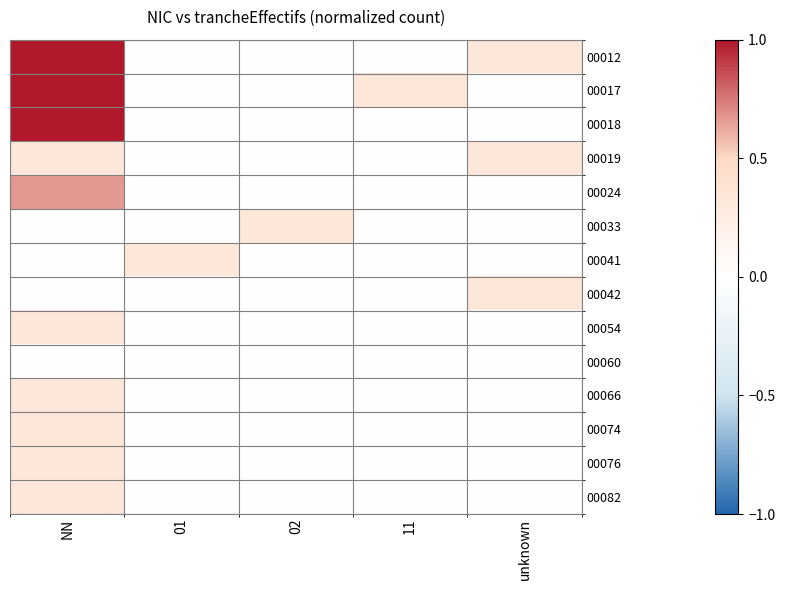

What is the difference between the highest and lowest values at unknown?

0.3